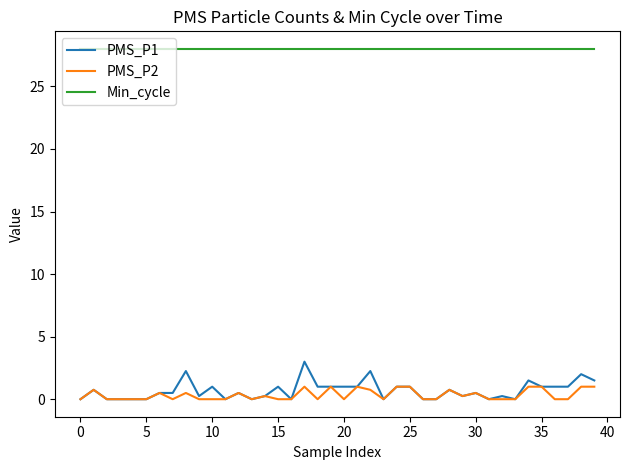

True or false: PMS_P2 and Min_cycle cross at least once.

False